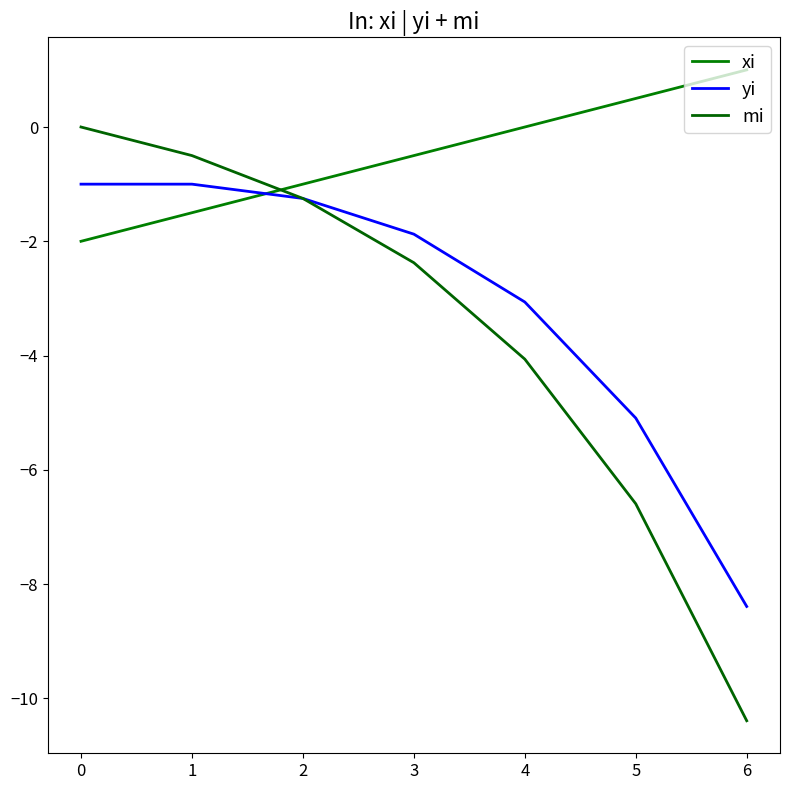

Which series has the widest spread of values?

mi